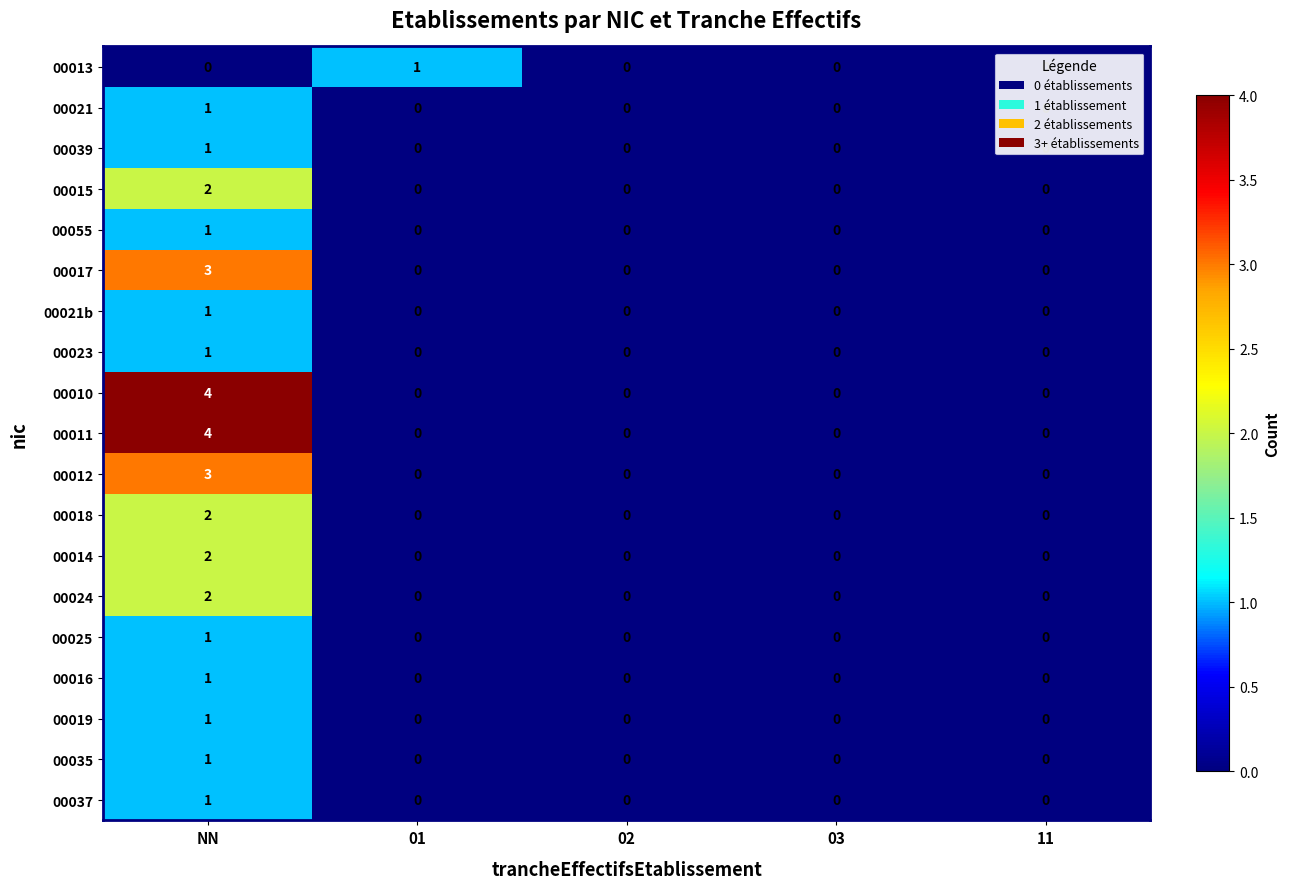

The value of 00055 at 11 is -1. True or false?

False